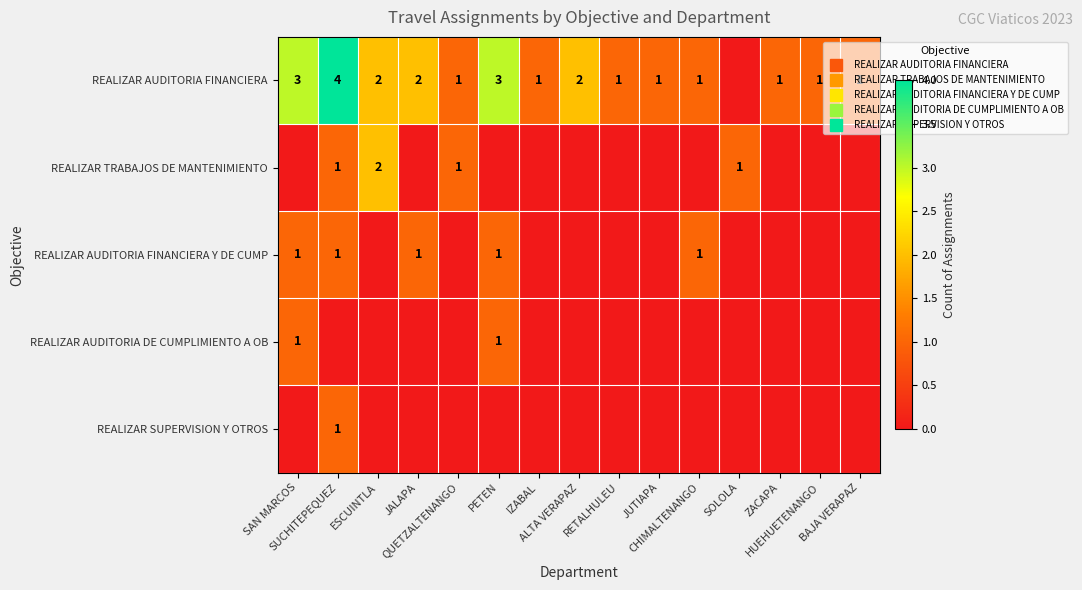

List the labels in order of REALIZAR TRABAJOS DE MANTENIMIENTO value, largest first.

ESCUINTLA, SUCHITEPEQUEZ, QUETZALTENANGO, SOLOLA, SAN MARCOS, JALAPA, PETEN, IZABAL, ALTA VERAPAZ, RETALHULEU, JUTIAPA, CHIMALTENANGO, ZACAPA, HUEHUETENANGO, BAJA VERAPAZ